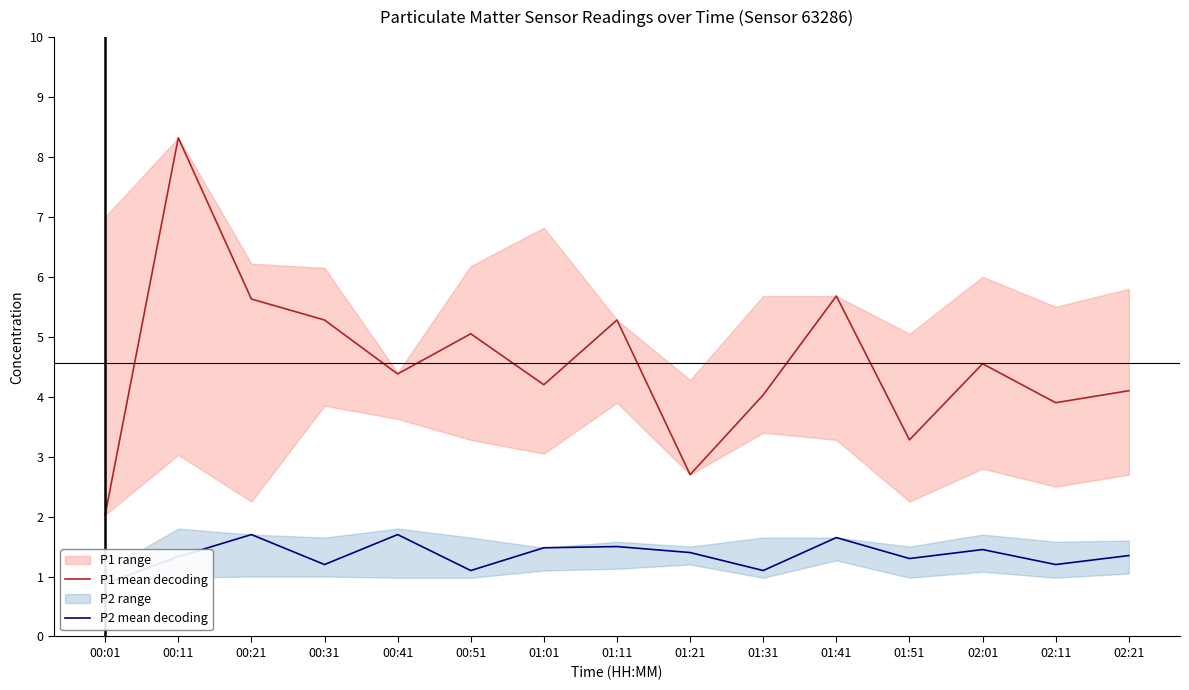

What is the difference between the maximum and second lowest values in the P2 mean decoding series?

0.6